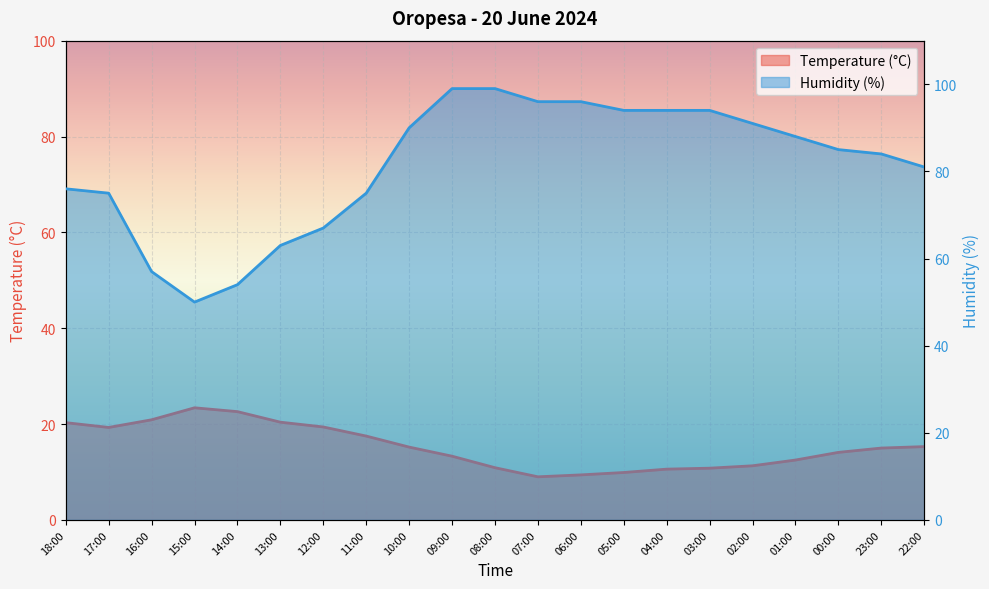

Is it true that Humidity (%) equals 144.5 at 01:00?

False